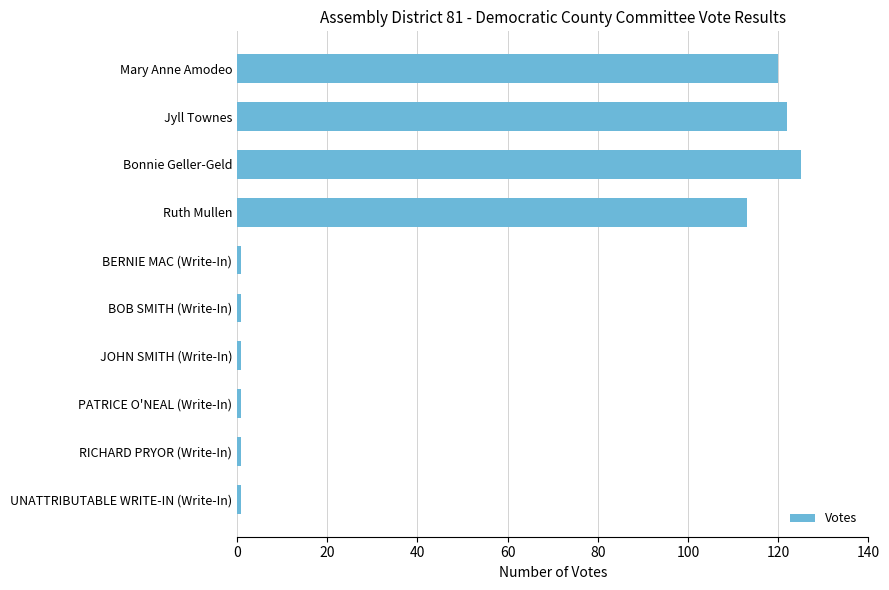

What is the label of the 3rd bar from the top?

Bonnie Geller-Geld